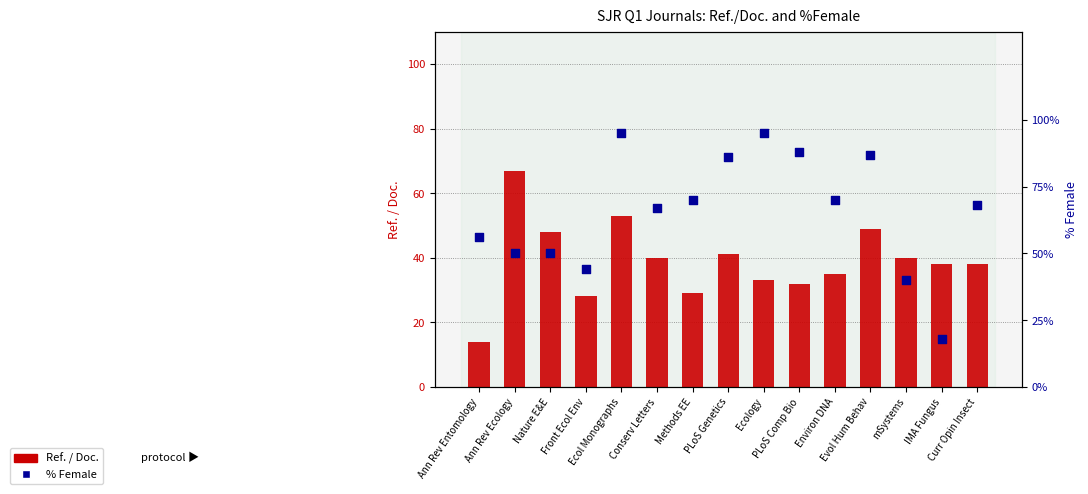

Which series reaches the minimum Y coordinate?

Ref. / Doc.